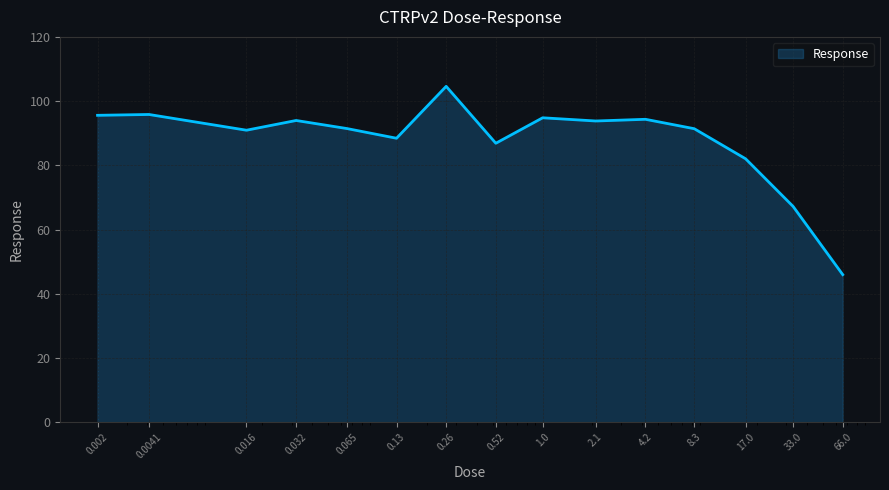

What is the smallest value displayed?

46.0